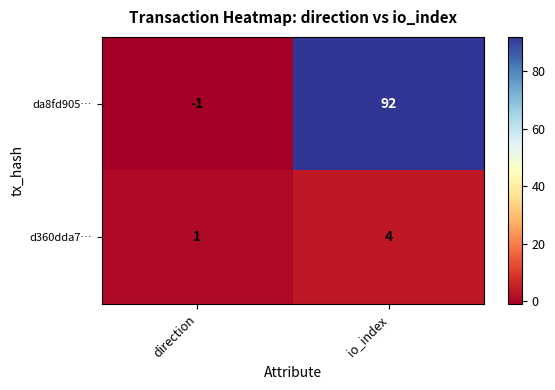

The da8fd905… series shows -2 at direction. True or false?

False